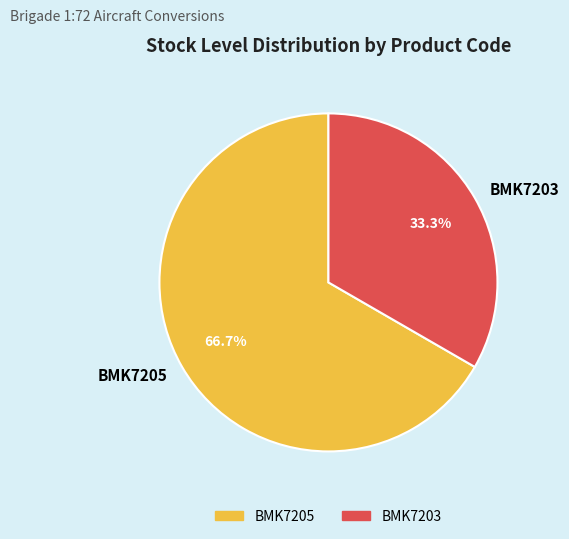

Is there a majority slice in this chart?

Yes